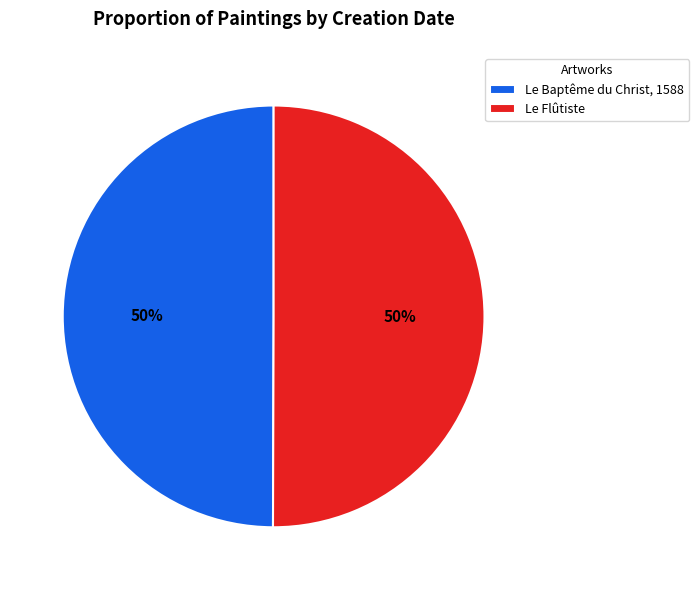

What is the ratio of the value at Le Flûtiste to the value at Le Baptême du Christ, 1588?

1.0